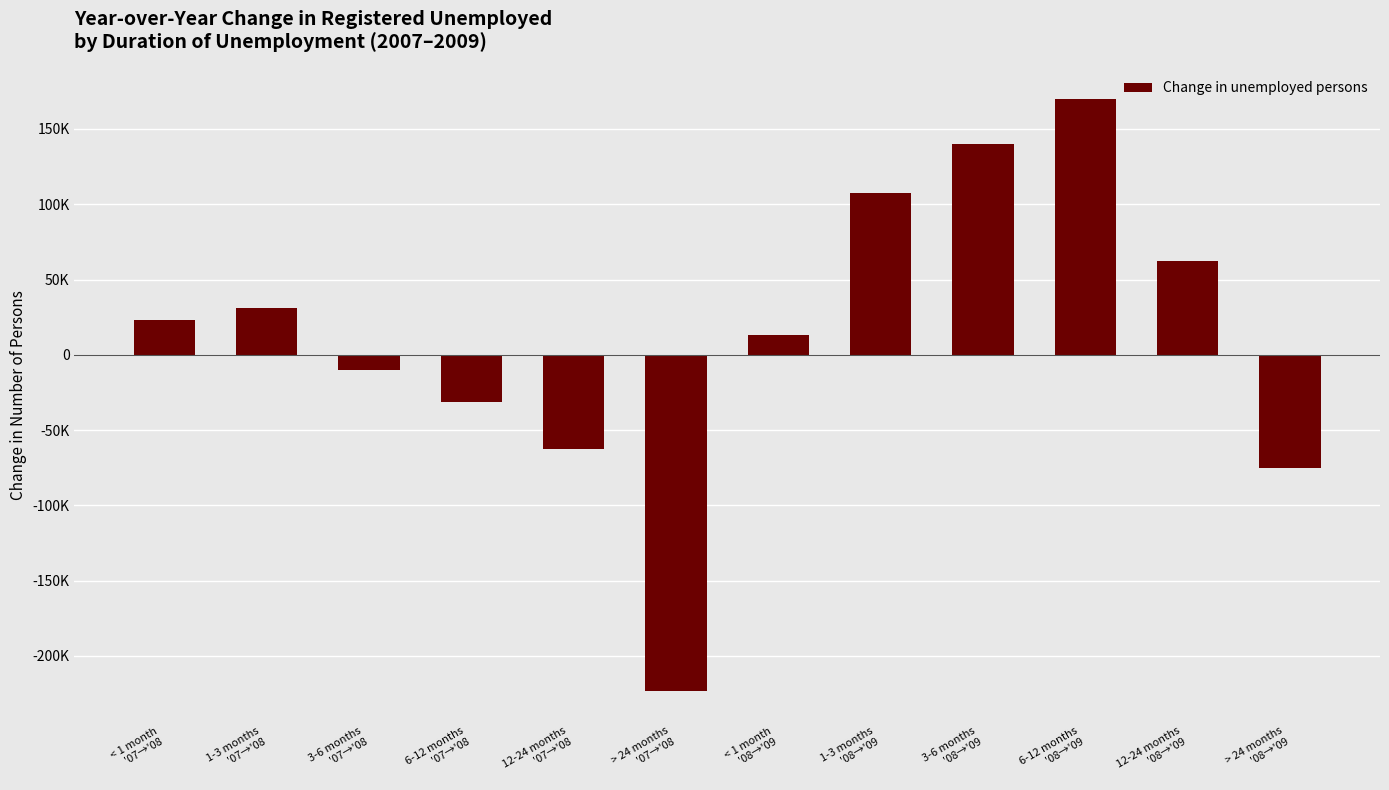

What is the greatest value displayed?

170172